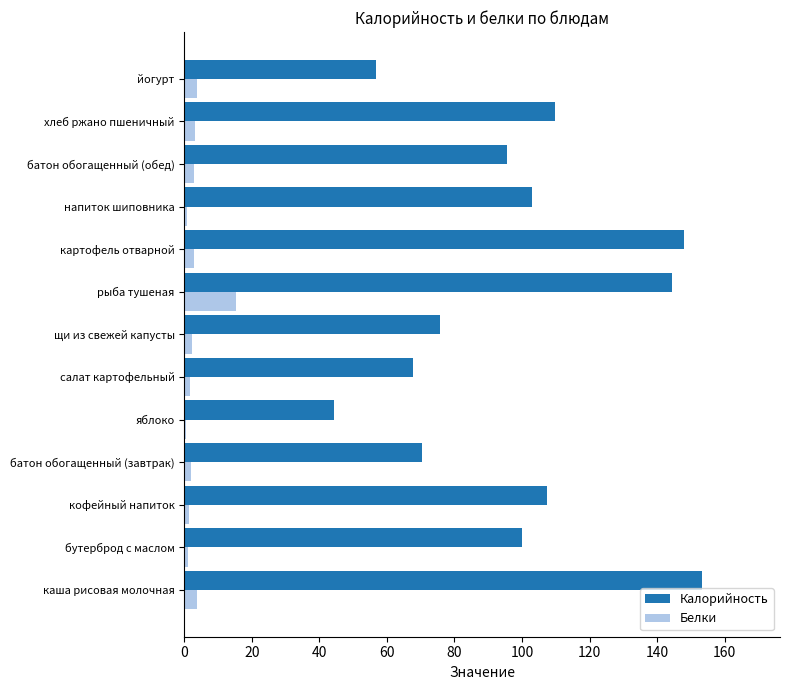

The value of Калорийность at картофель отварной is 46.5. True or false?

False